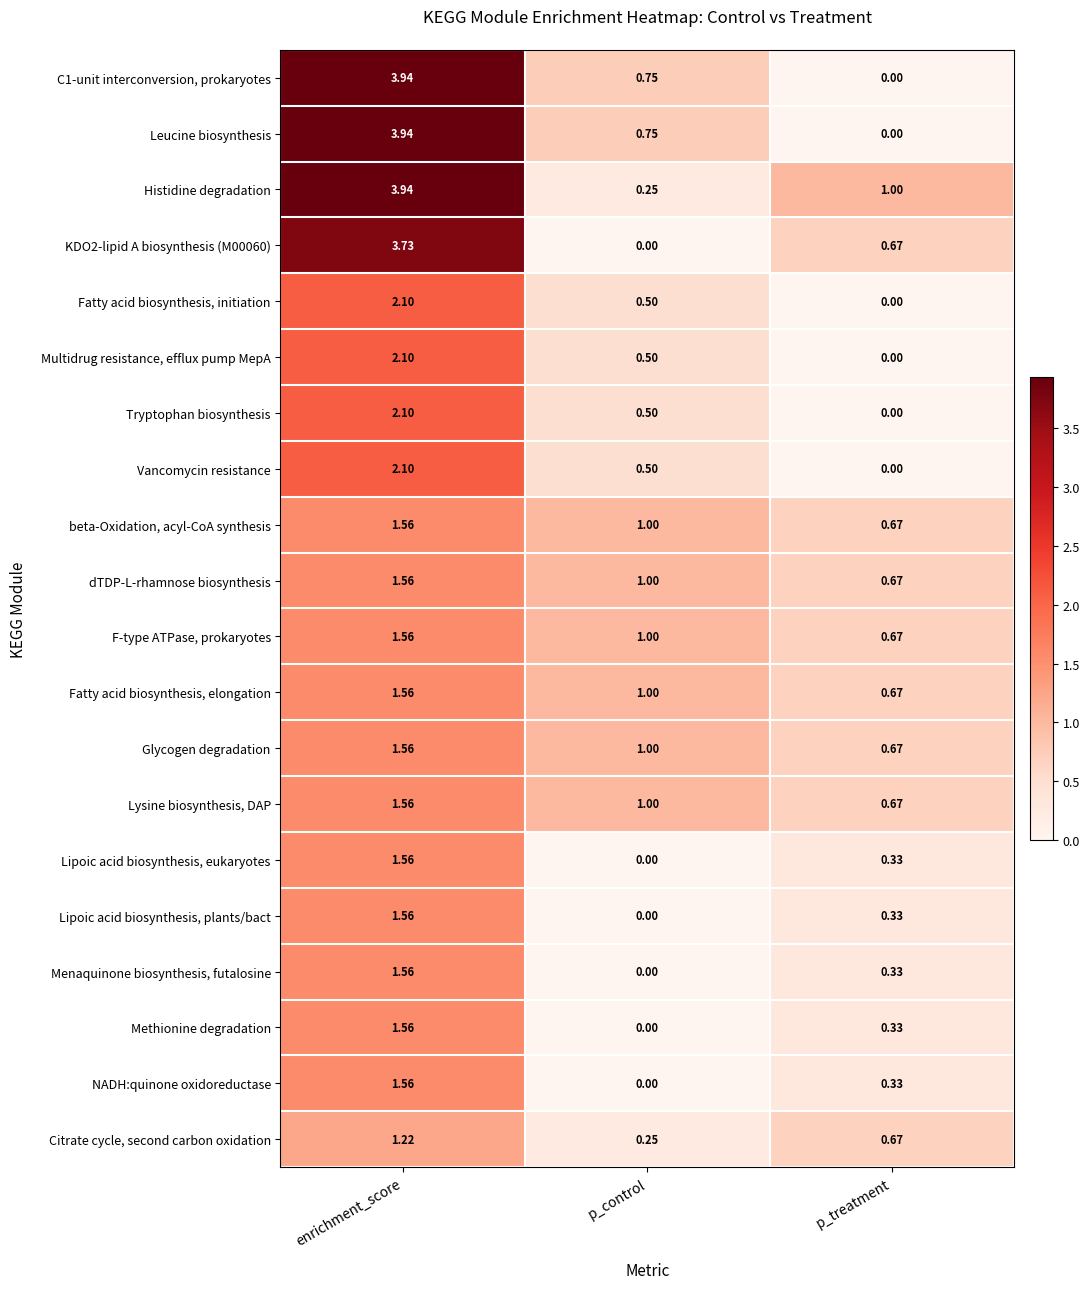

At which category is the sum across all series the highest?

enrichment_score